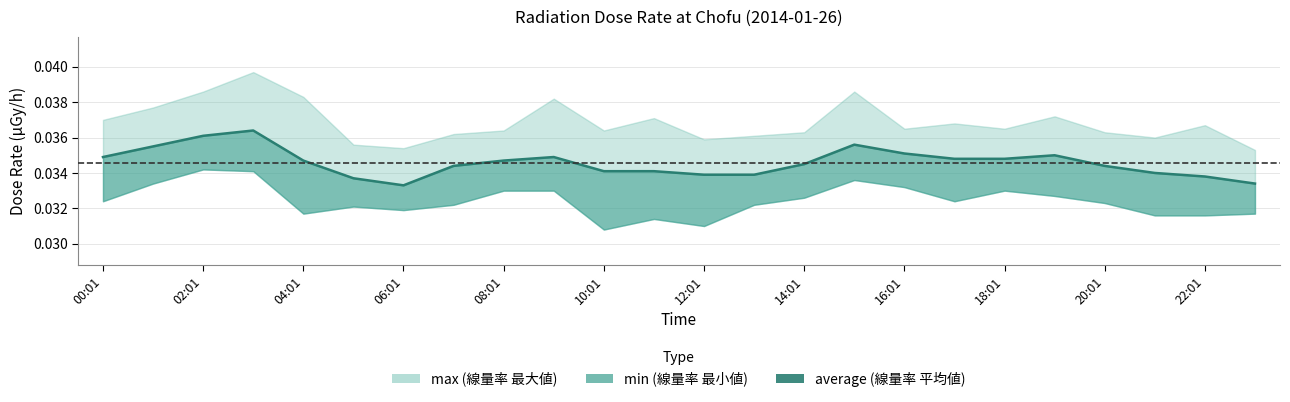

The chart shows a value of 0.0 at 12:01. True or false?

False